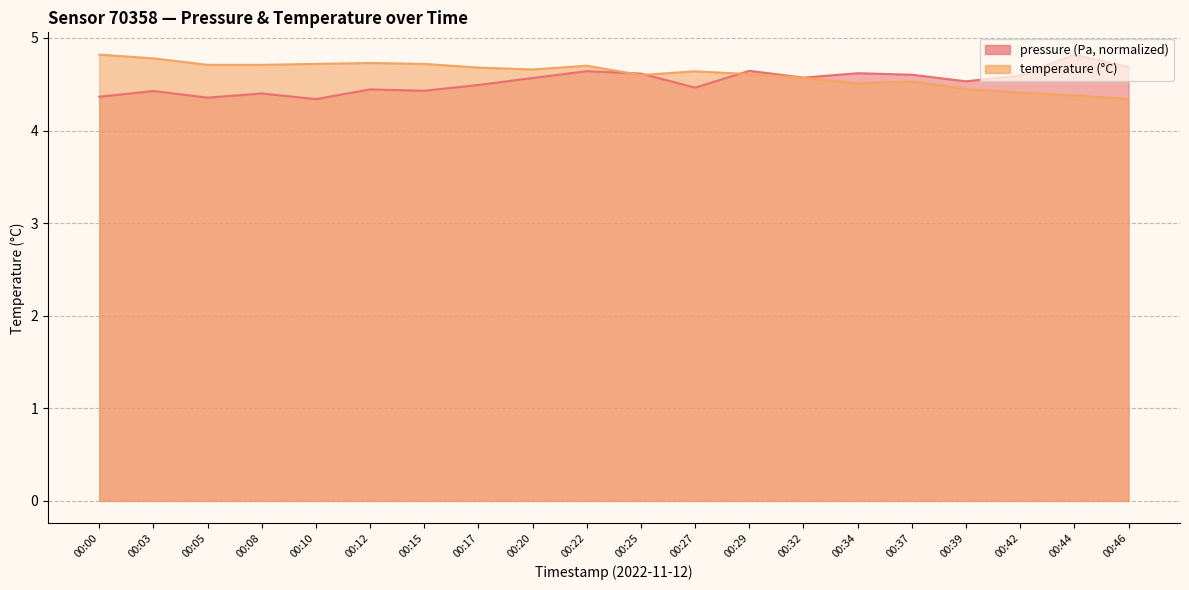

Reading left to right, list all the values displayed in this chart.

pressure: 00:00=4.4	00:03=4.4	00:05=4.4	00:08=4.4	00:10=4.3	00:12=4.4	00:15=4.4	00:17=4.5	00:20=4.6	00:22=4.6	00:25=4.6	00:27=4.5	00:29=4.6	00:32=4.6	00:34=4.6	00:37=4.6	00:39=4.5	00:42=4.6	00:44=4.8	00:46=4.7
temperature: 00:00=4.8	00:03=4.8	00:05=4.7	00:08=4.7	00:10=4.7	00:12=4.7	00:15=4.7	00:17=4.7	00:20=4.7	00:22=4.7	00:25=4.6	00:27=4.6	00:29=4.6	00:32=4.6	00:34=4.5	00:37=4.5	00:39=4.5	00:42=4.4	00:44=4.4	00:46=4.3